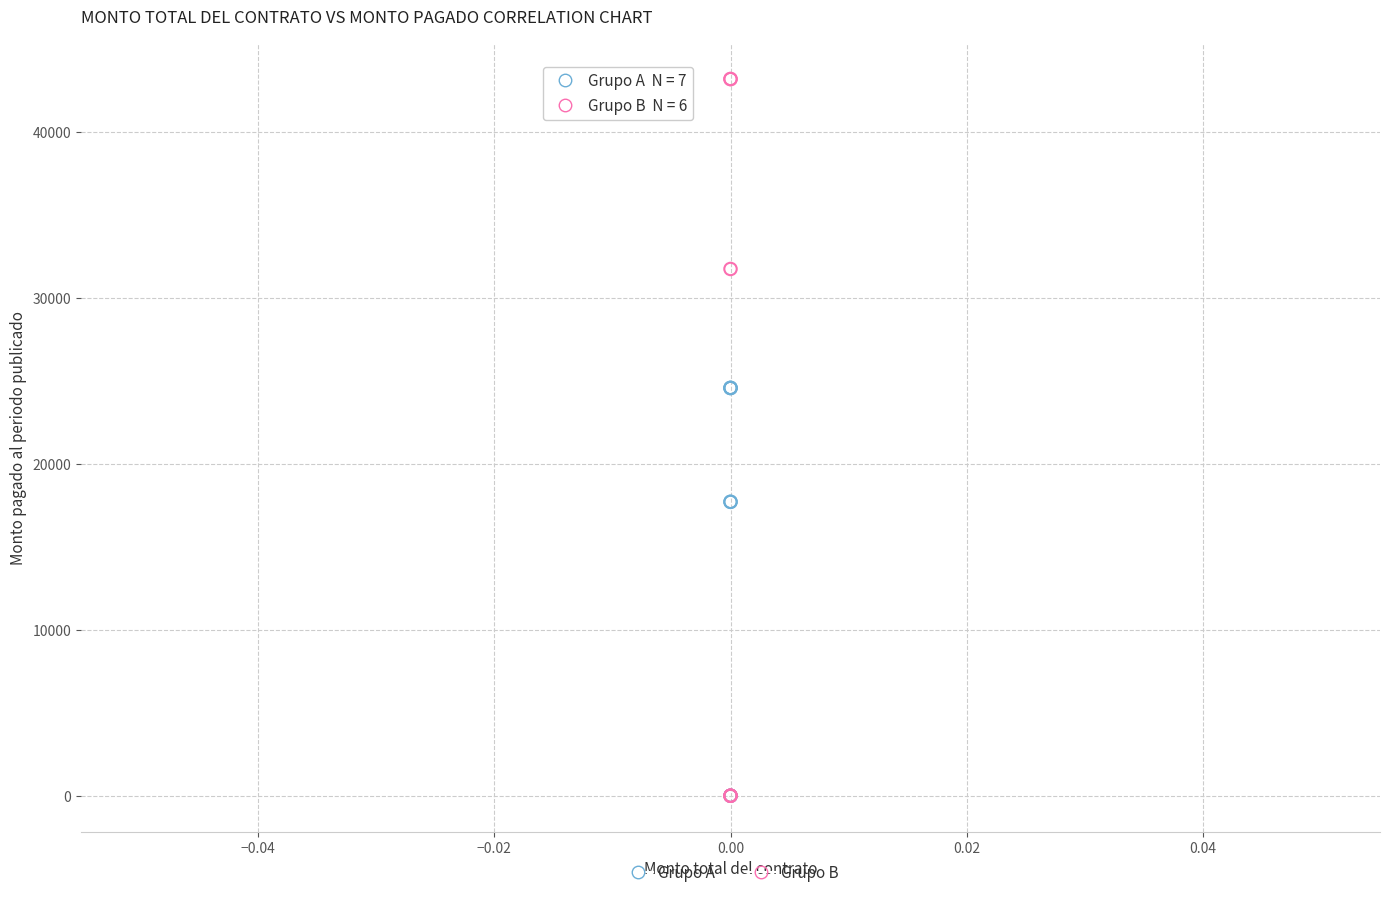

Which series reaches the maximum Y coordinate?

Grupo B